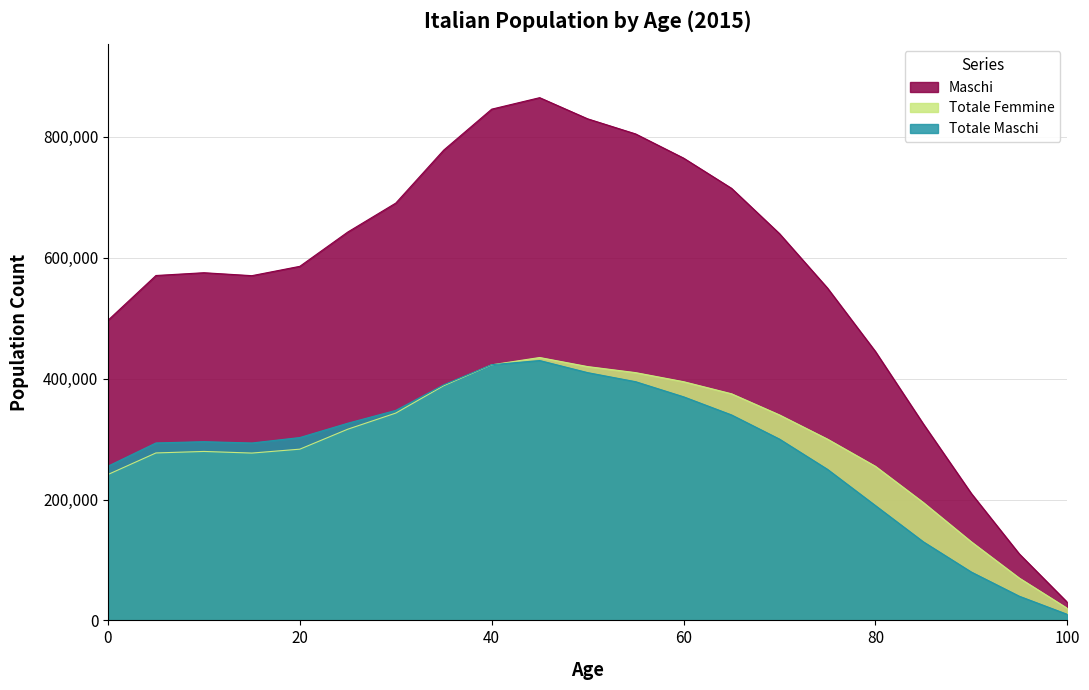

Reading right to left, what are all the values shown in this chart?

Totale Maschi: 100=10000	95=40000	90=80000	85=130000	80=190000	75=250000	70=300000	65=340000	60=370000	55=395000	50=410000	45=430000	40=423116	35=389873	30=347512	25=326285	20=302573	15=293550	10=295734	5=293628	0=255201
Totale Femmine: 100=20000	95=70000	90=130000	85=195000	80=255000	75=300000	70=340000	65=375000	60=395000	55=410000	50=420000	45=435000	40=422880	35=388394	30=343049	25=316413	20=283343	15=276887	10=279578	5=277093	0=241426
Maschi: 100=30000	95=110000	90=210000	85=325000	80=445000	75=550000	70=640000	65=715000	60=765000	55=805000	50=830000	45=865000	40=845996	35=778267	30=690561	25=642698	20=585916	15=570437	10=575312	5=570721	0=496627